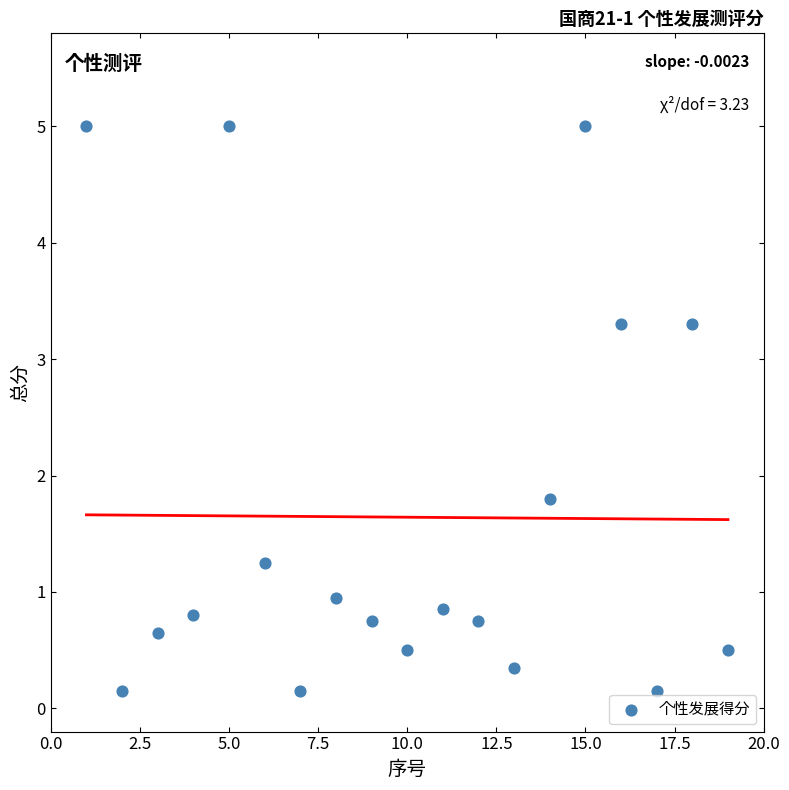

What is the range of X values (max minus min)?

18.0